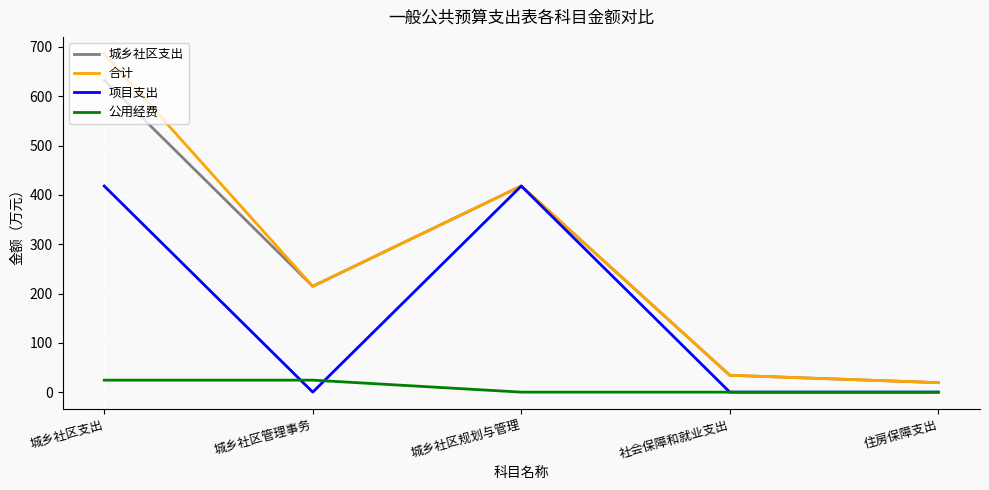

What is the average value of the 项目支出 series?

167.2